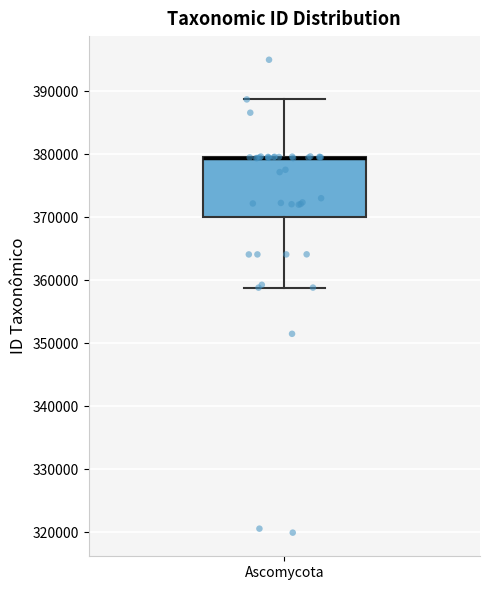

Where is the upper edge of the box for Ascomycota on the y-axis? The values are not printed on the chart, so give them approximately, as read against the axis.

380000